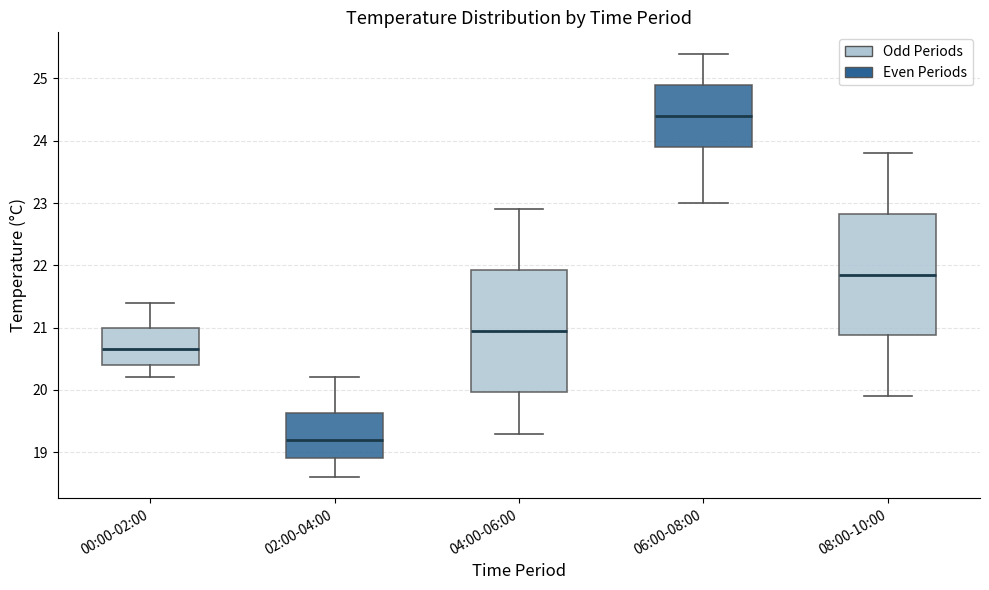

Which box has the highest median line?

06:00-08:00